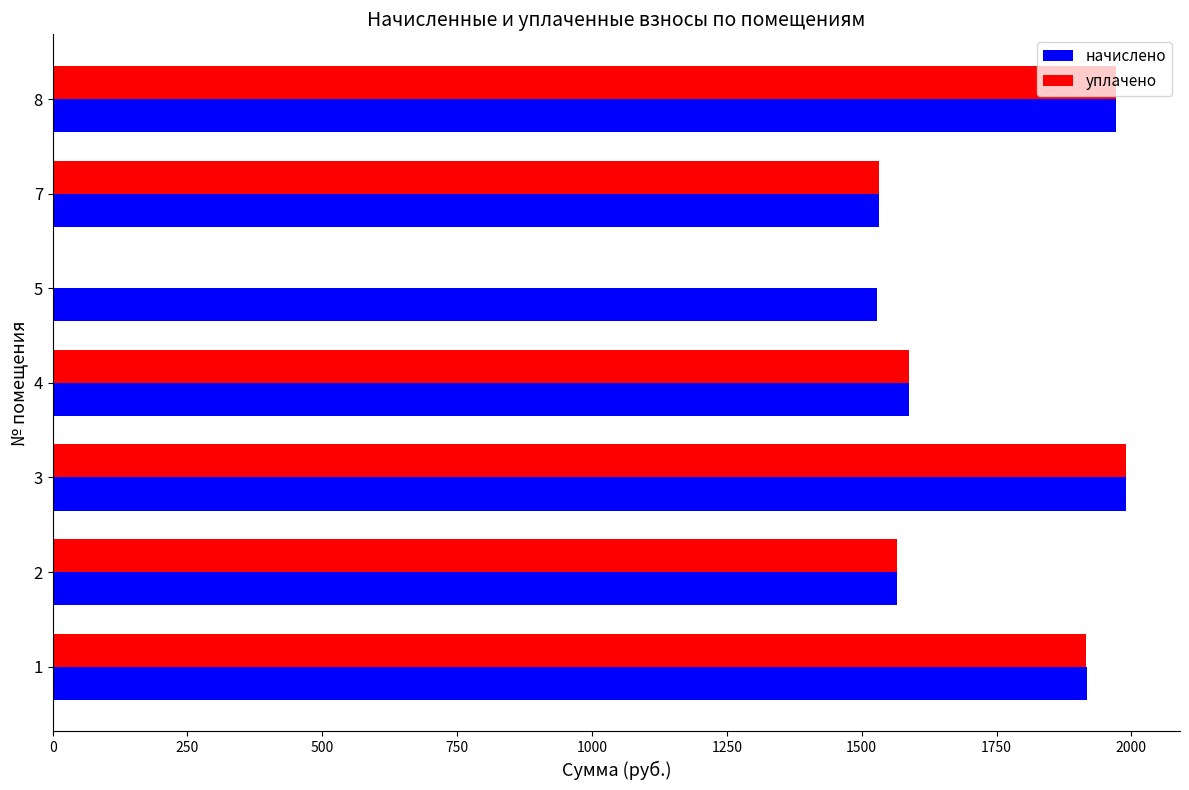

What is the maximum value shown in the chart?

1990.7